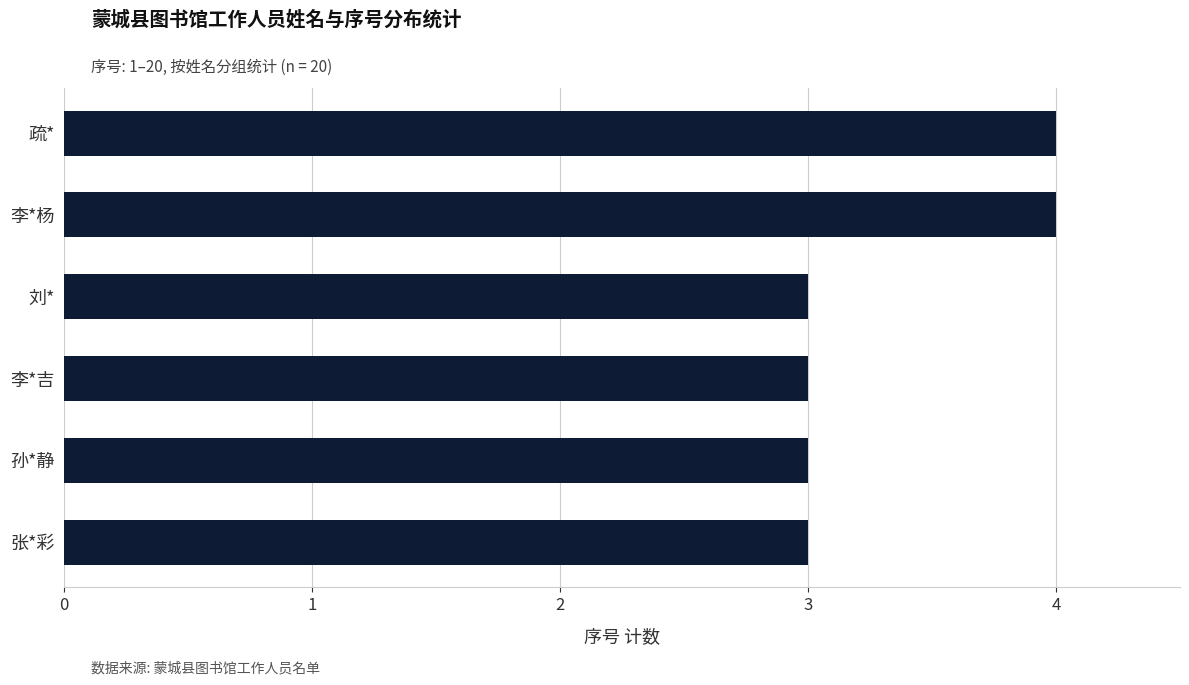

What is the label of the 2nd bar from the bottom?

孙*静